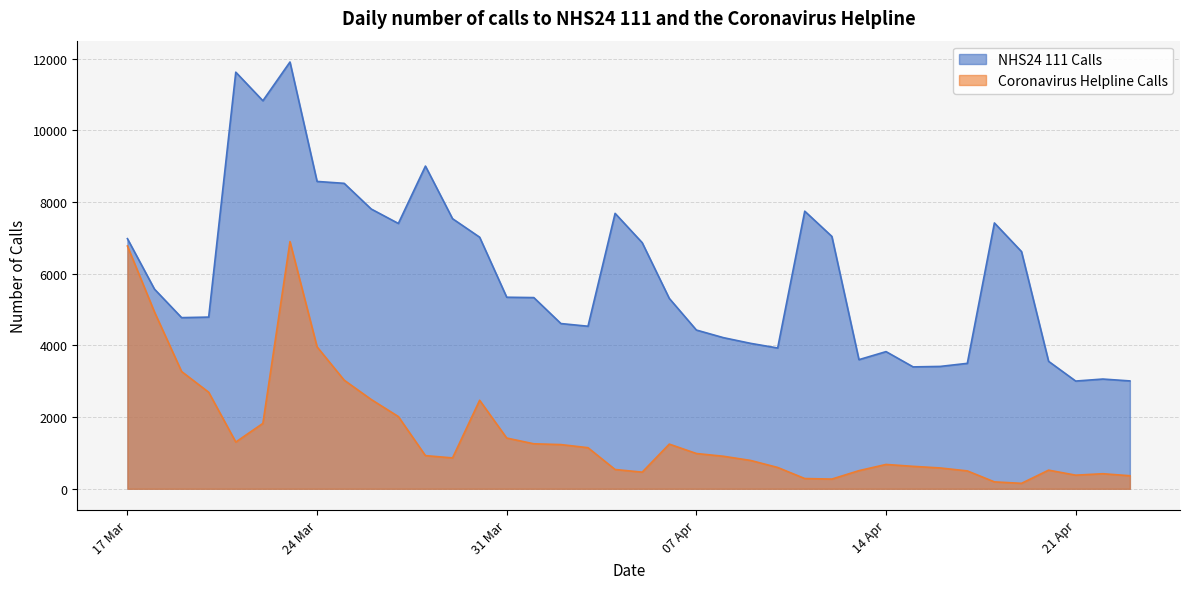

Is it true that Coronavirus Helpline Calls equals 2179 at 2020-03-21?

False